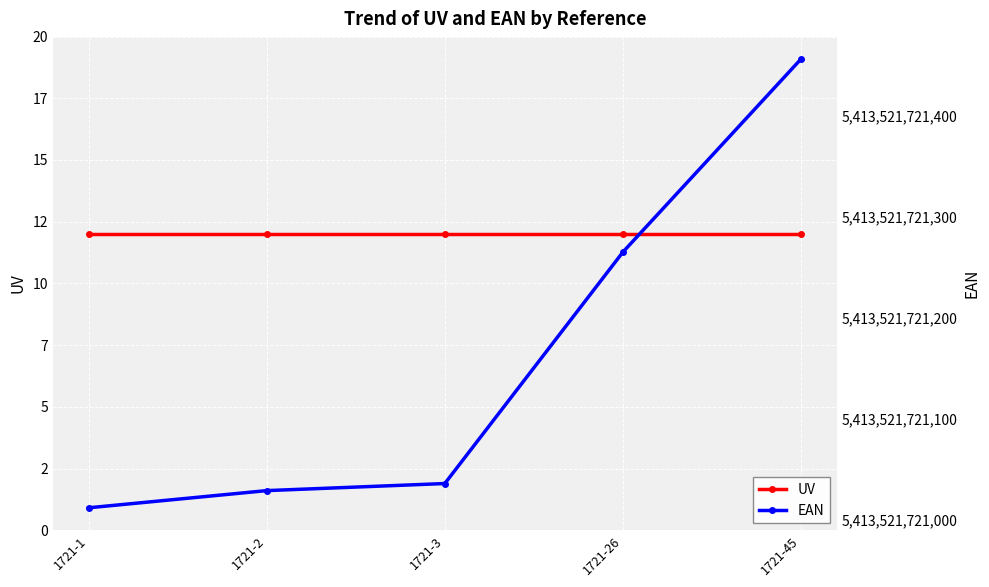

What are all the series names shown in the legend?

UV, EAN